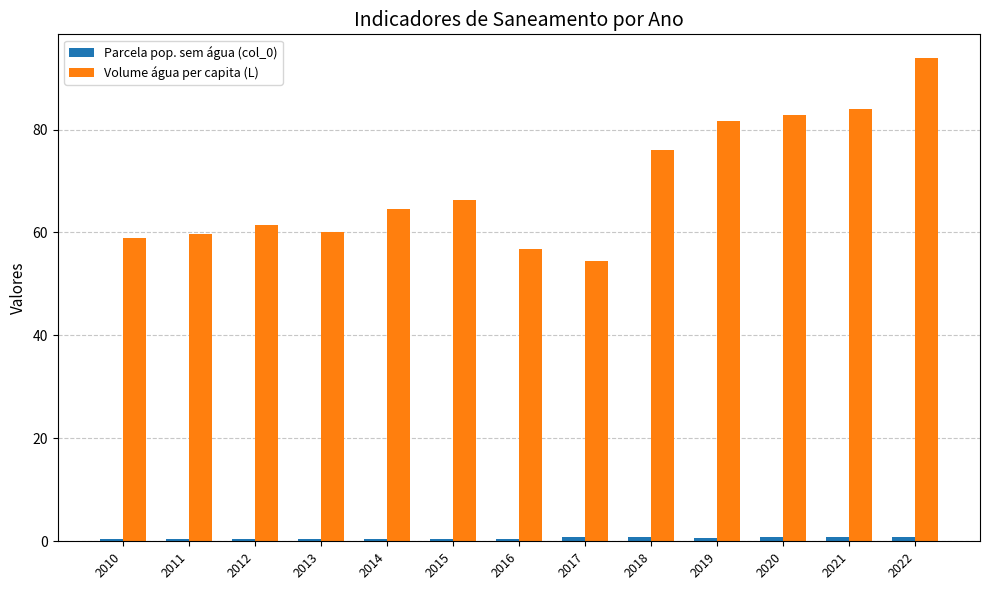

What is the minimum value for Volume água per capita (L)?

54.4